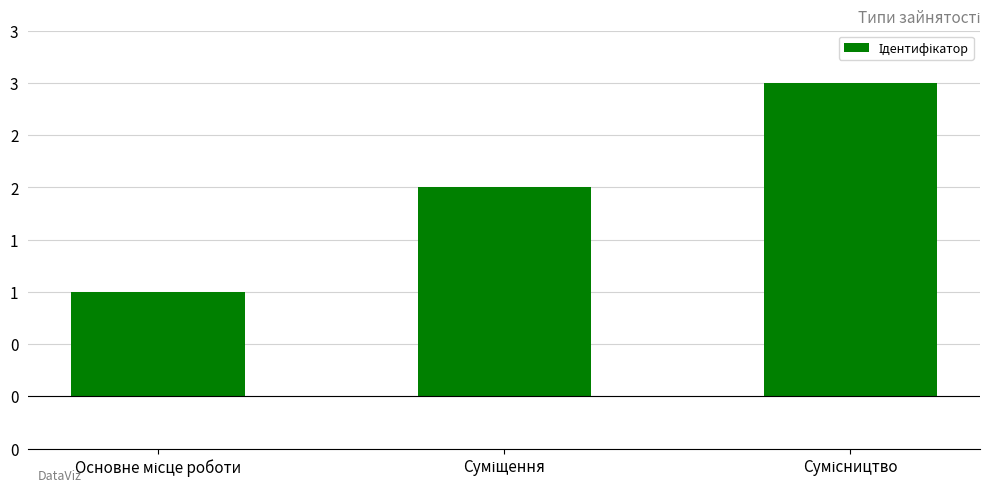

Does the chart contain any negative values?

No